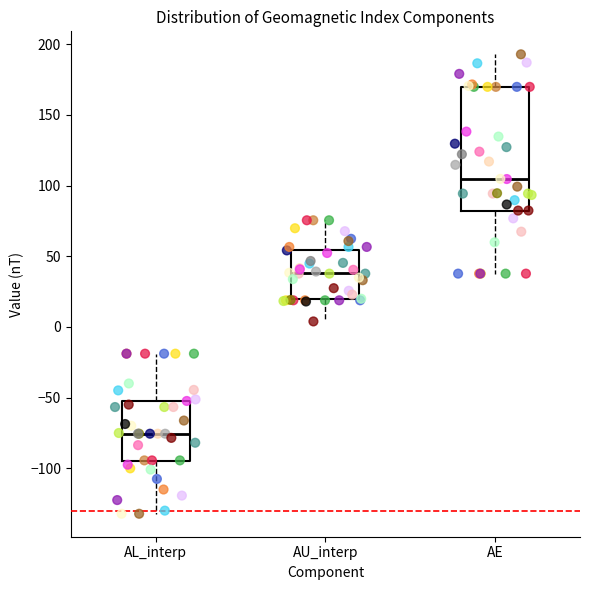

Which box's median line is the lowest?

AL_interp